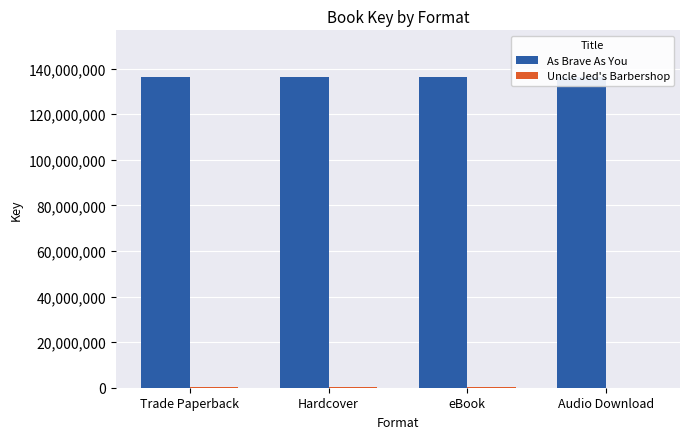

The value of Uncle Jed's Barbershop at eBook is 112295. True or false?

False